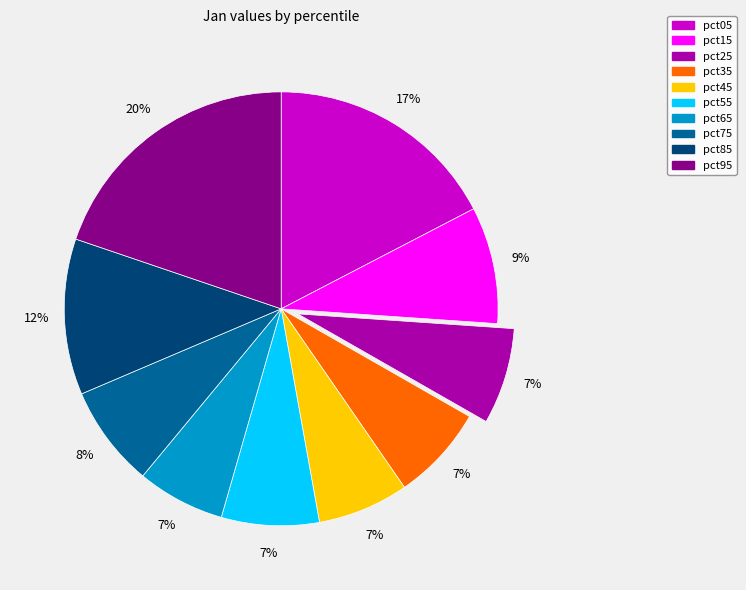

Does any single category account for the majority?

No